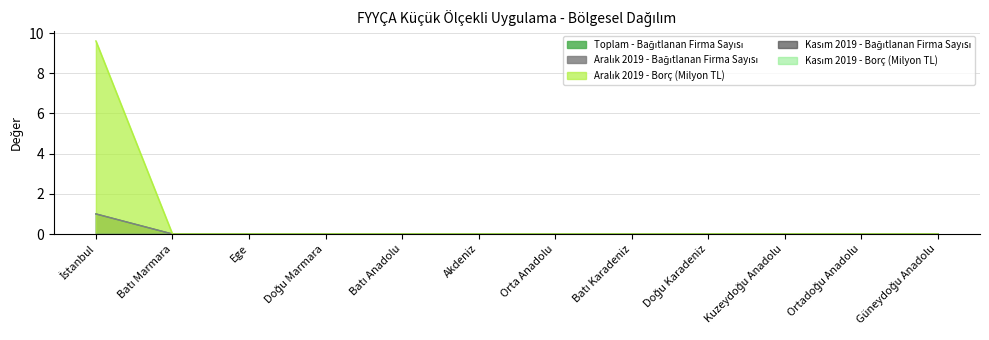

Does the chart have visible grid lines?

Yes